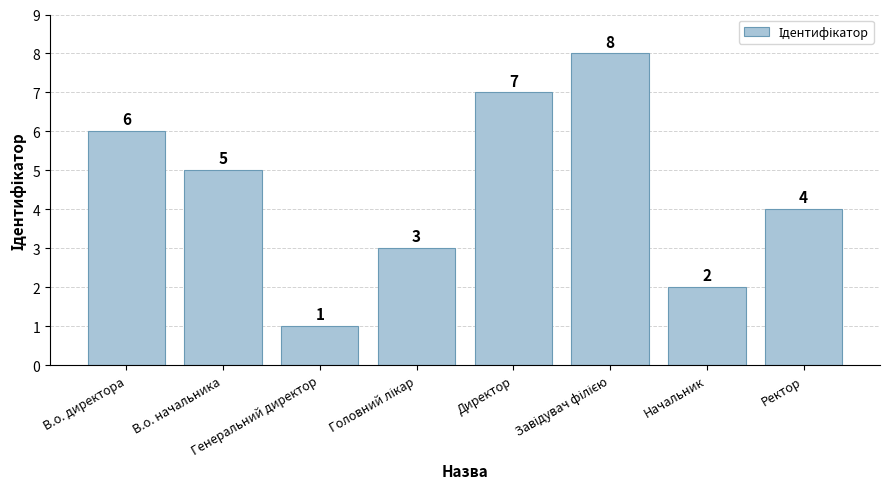

What is the label of the 8th bar from the left?

Ректор